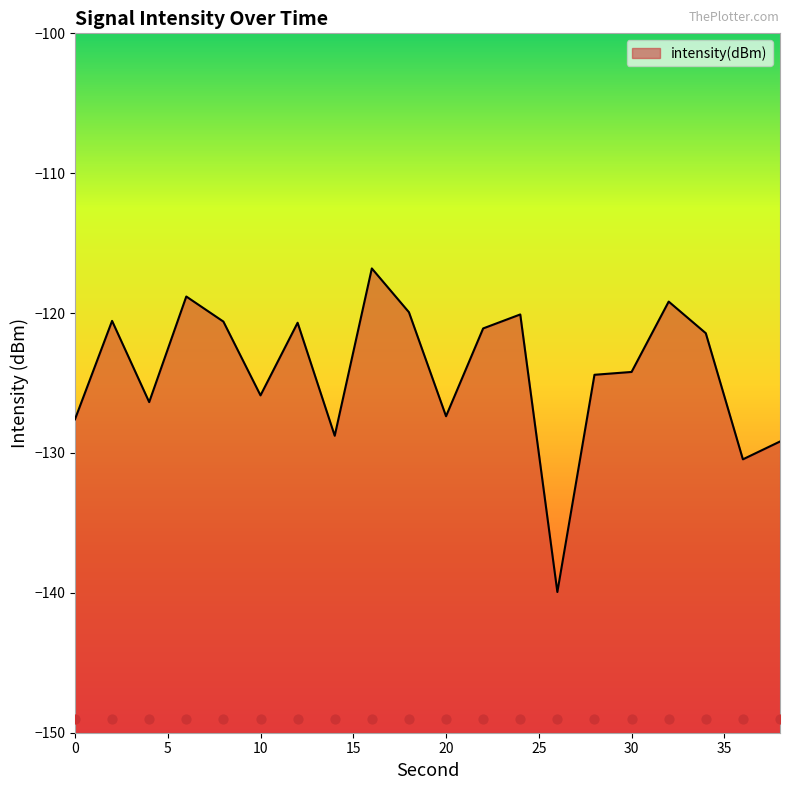

What is the change in value from 4 to 12?

+5.7